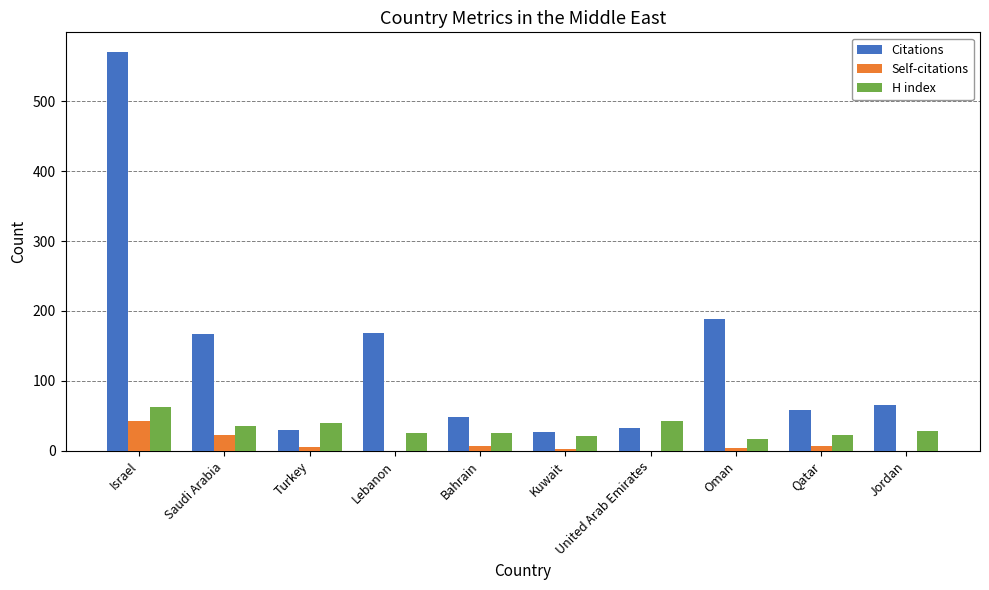

The value of Citations at Kuwait is 48. True or false?

False